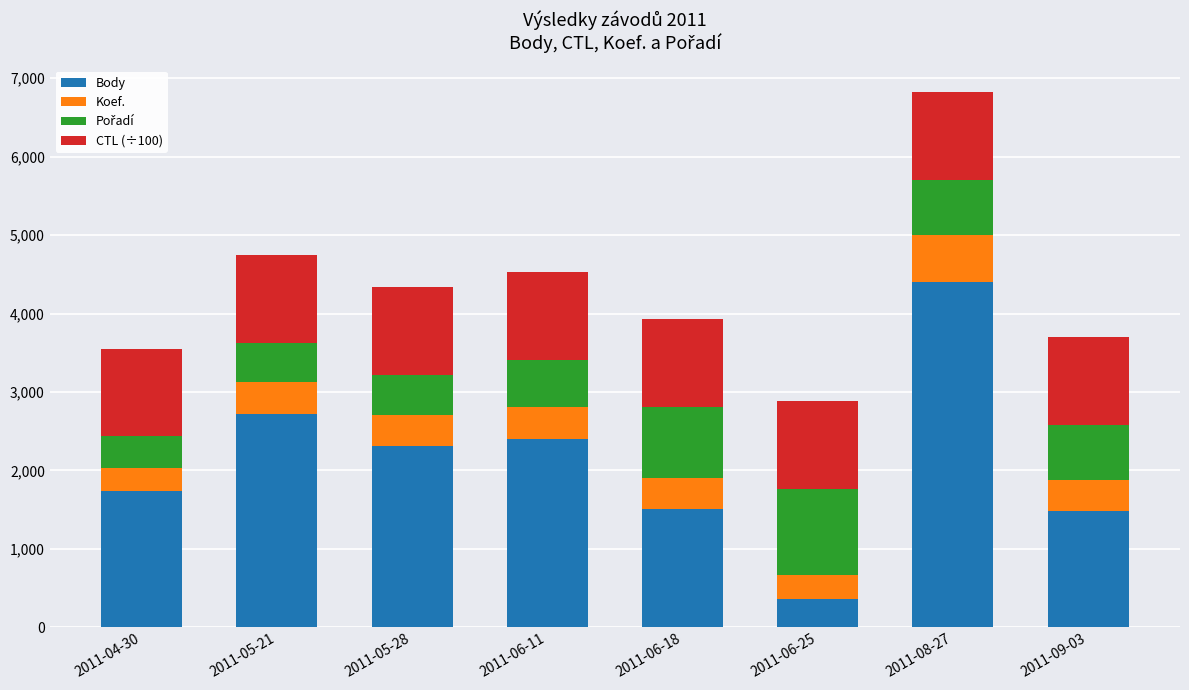

What is the maximum value for Body?

4398.0